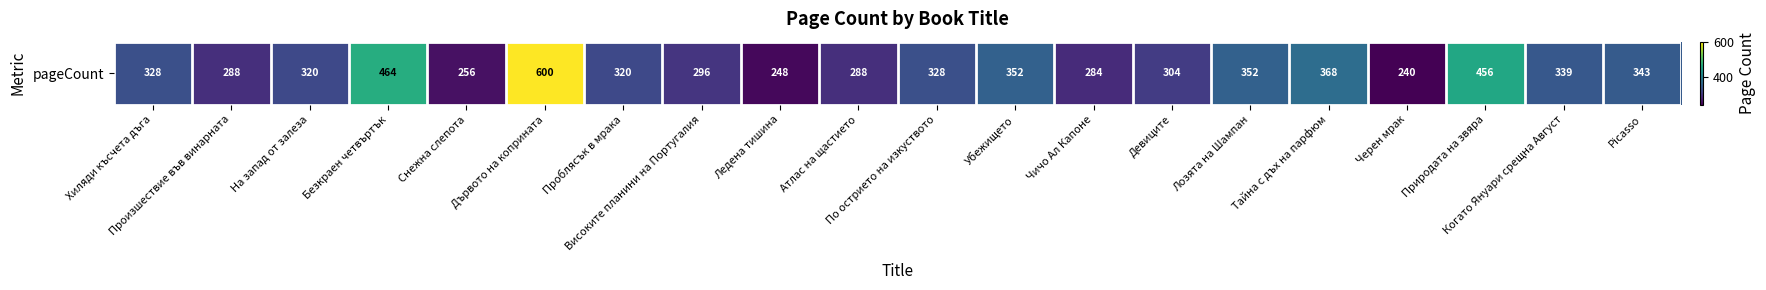

Which has a higher value, Природата на звяра or Атлас на щастието?

Природата на звяра